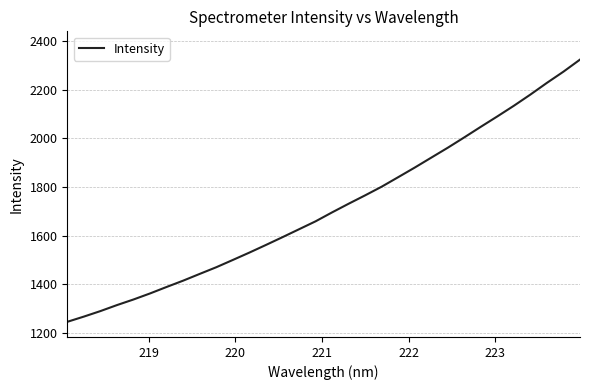

How many lines are shown in the chart?

1